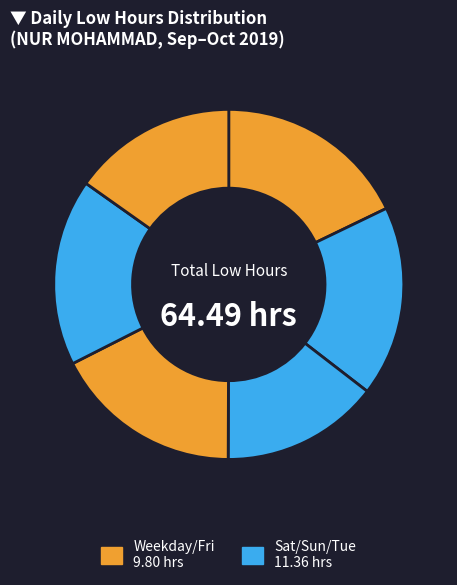

How many segments does this pie chart have?

6